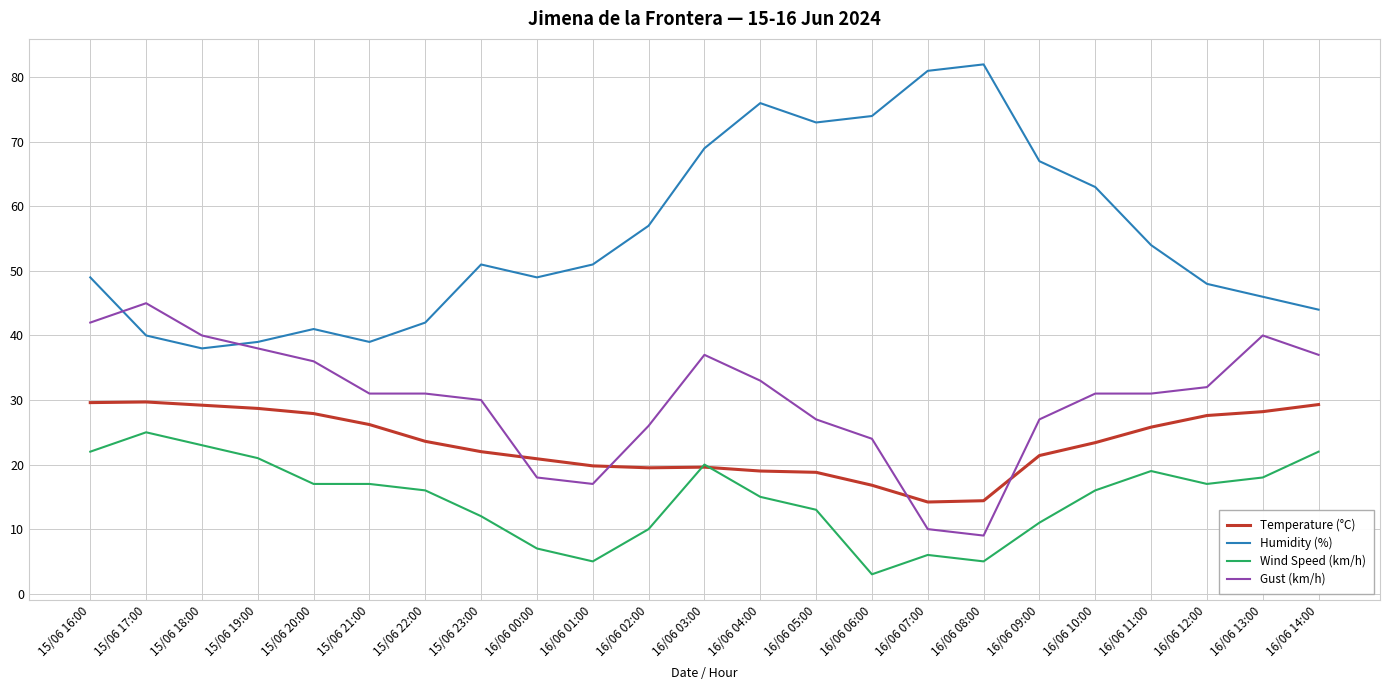

Which category has the highest value across all series?

16/06 08:00